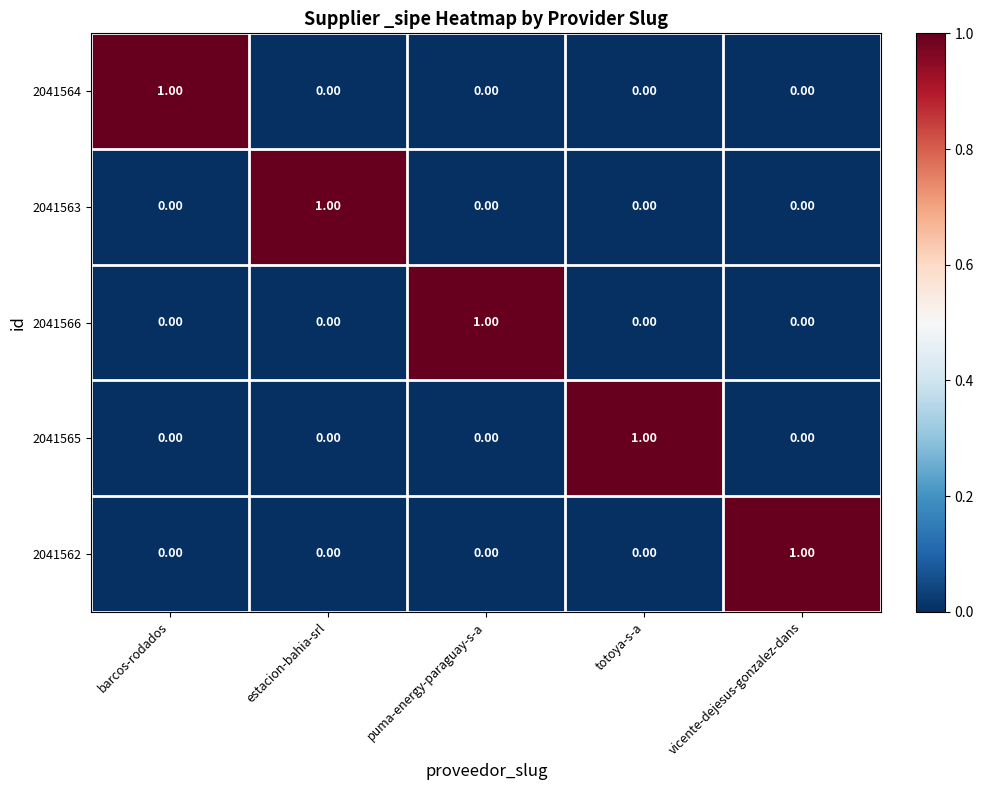

Which category has the highest value in the 2041564 series?

barcos-rodados